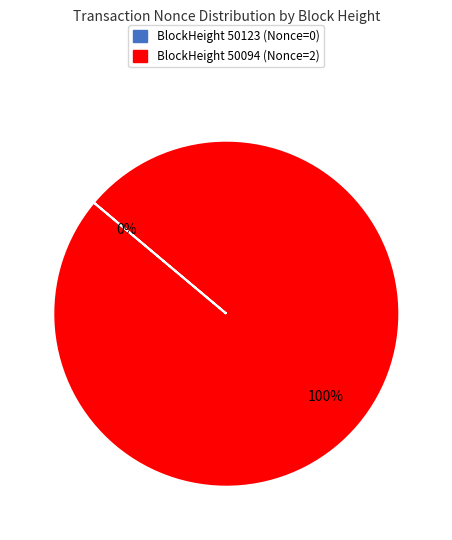

To the nearest percent, what is the difference between the largest and smallest slice percentages?

100%